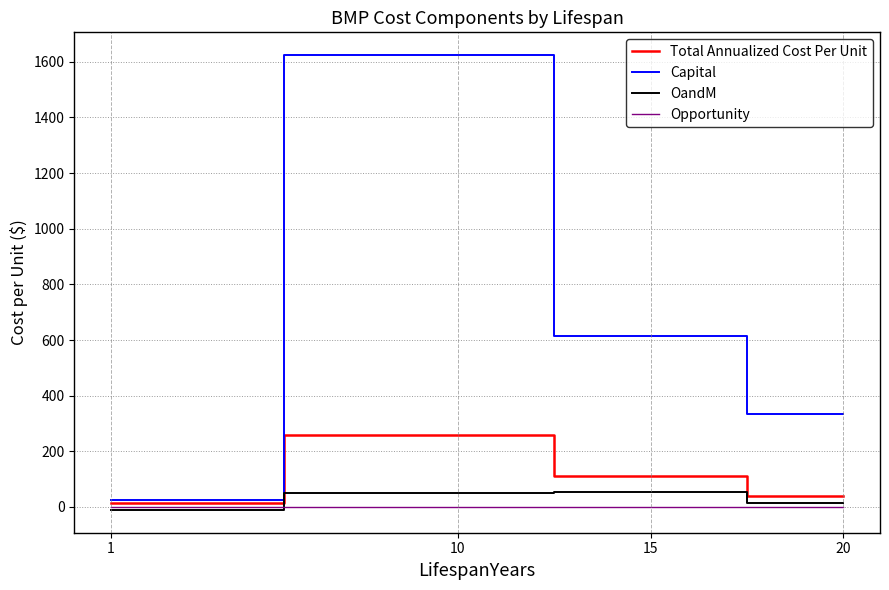

At how many categories does at least one series exceed 776?

1